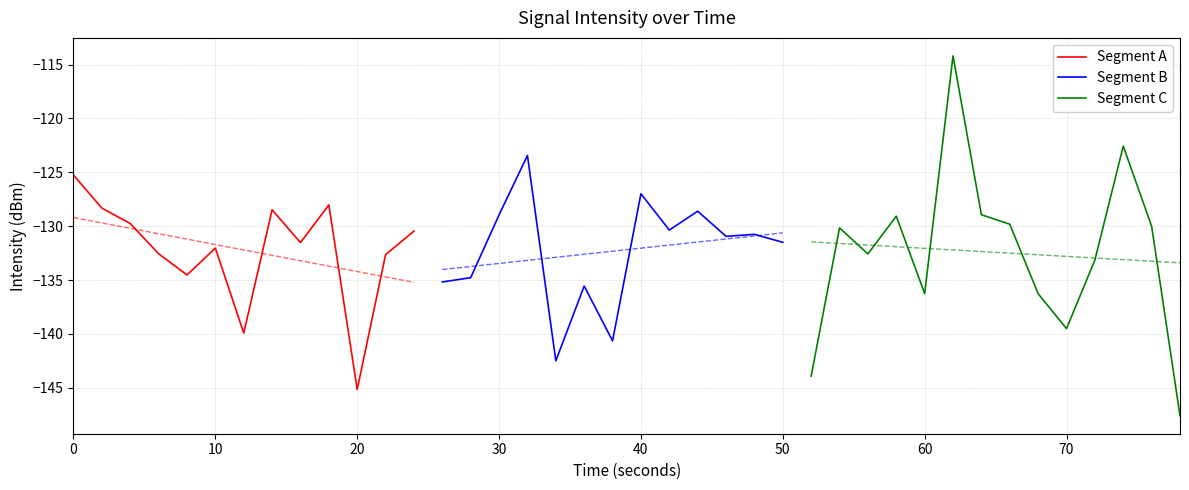

Does the chart have visible grid lines?

Yes